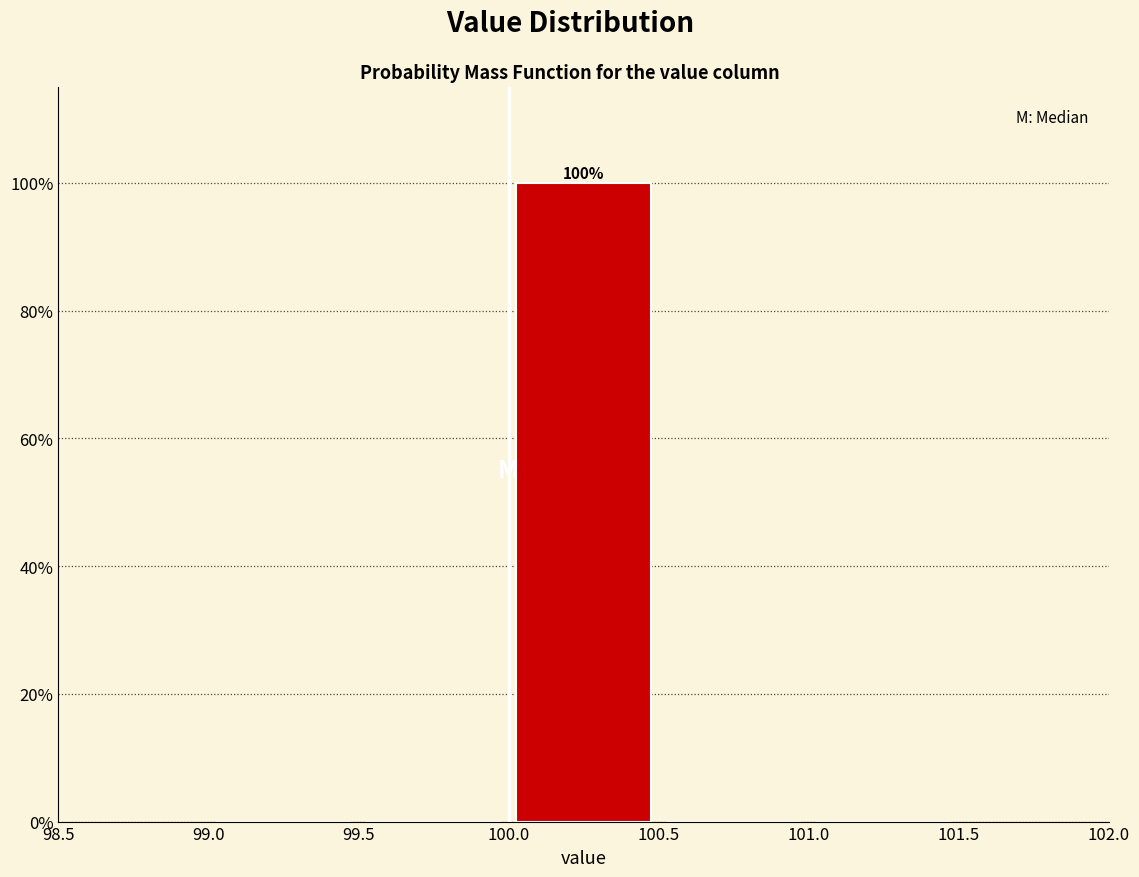

Which range on the x-axis has the tallest bar?

100.0 to 100.5